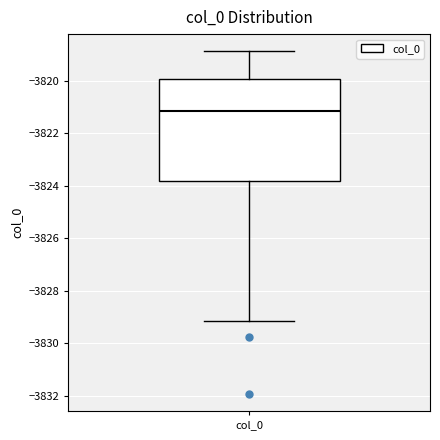

Read this box plot against the y-axis: the position of the median line, the range covered by the box, and the ends of both whiskers. The values are not printed on the chart, so give them approximately, as read against the axis.

median -3821.2, box -3823.8 to -3820.0, whiskers -3829.2 to -3818.8